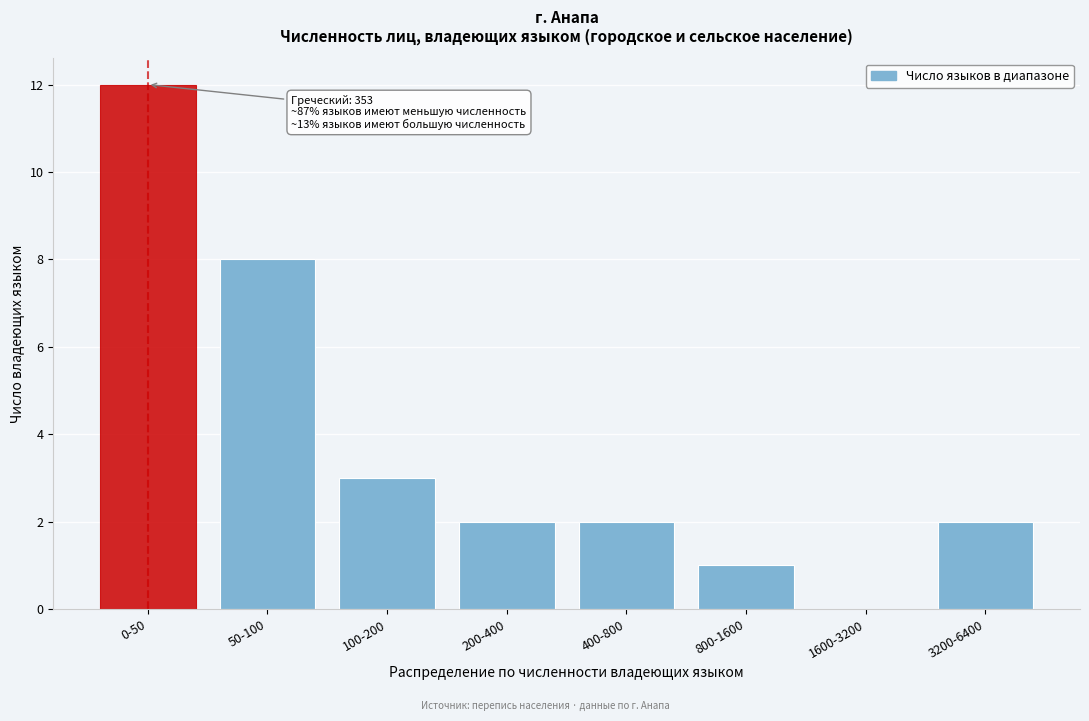

Reading left to right, what are all the values shown in this chart?

0-50=12	50-100=8	100-200=3	200-400=2	400-800=2	800-1600=1	1600-3200=0	3200-6400=2